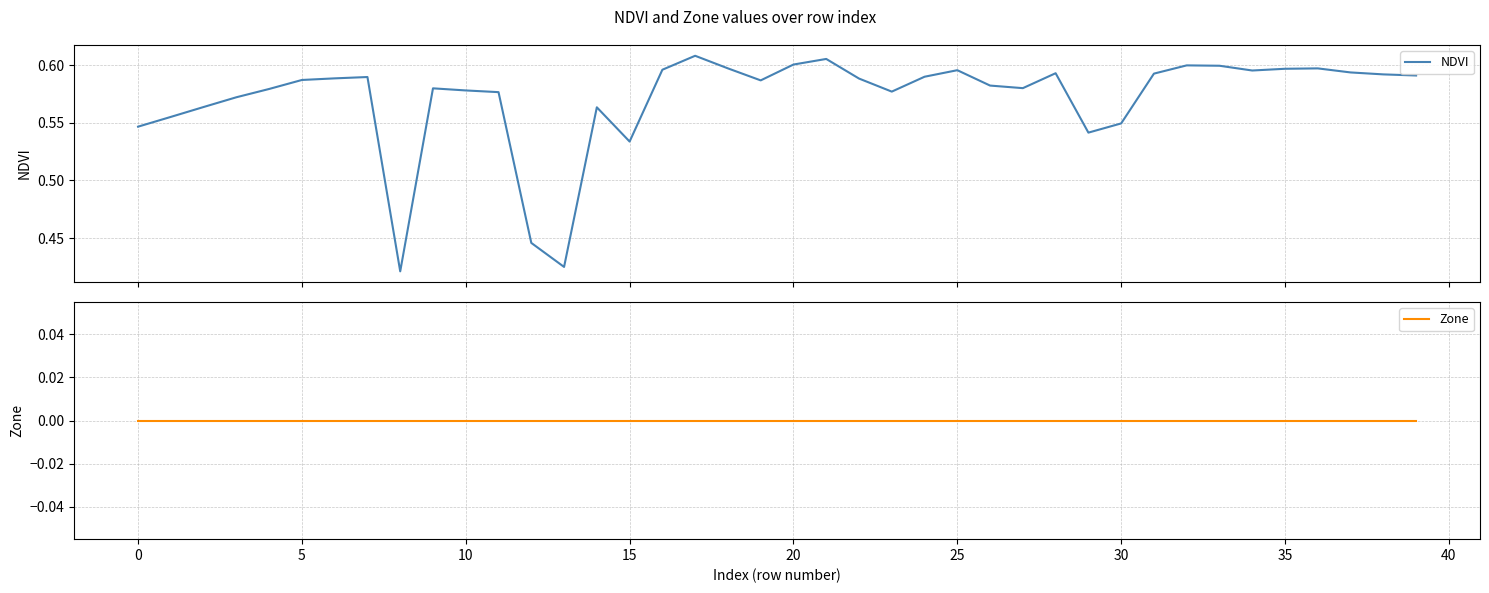

At how many categories does at least one series exceed 0?

40